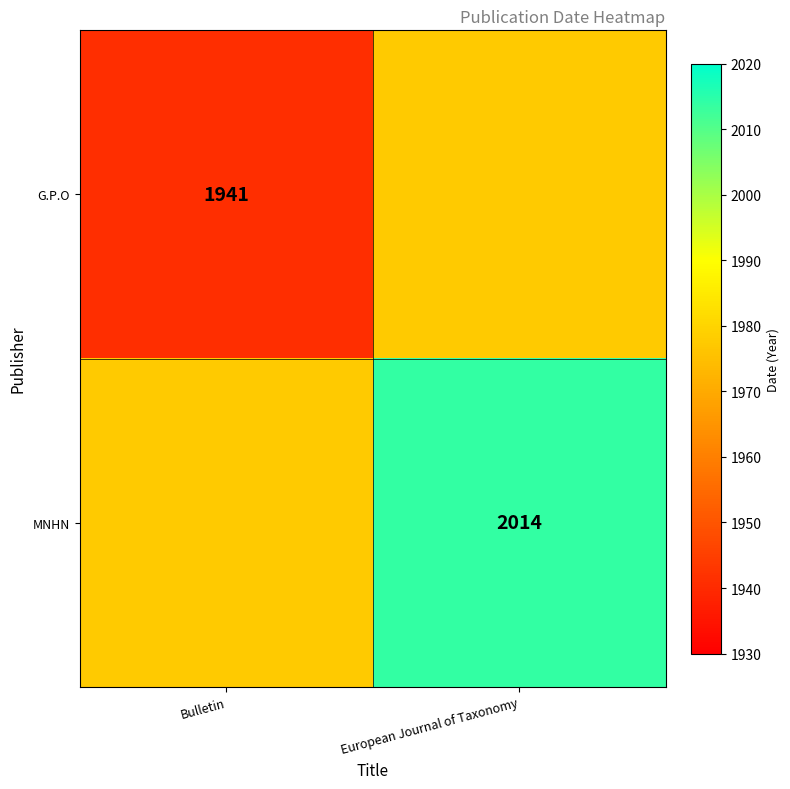

True or false: G.P.O has a value of 2764.8 at Bulletin.

False